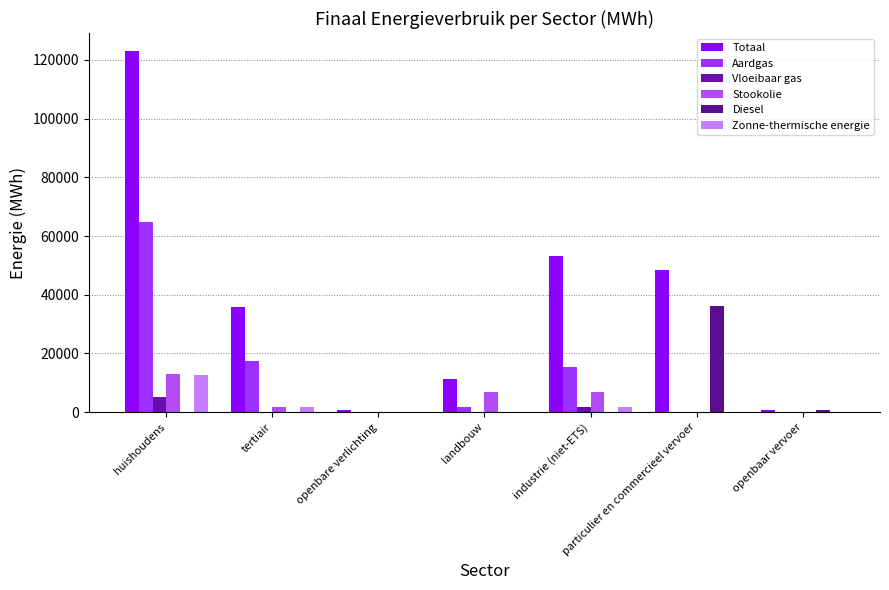

Are the bars horizontal?

No